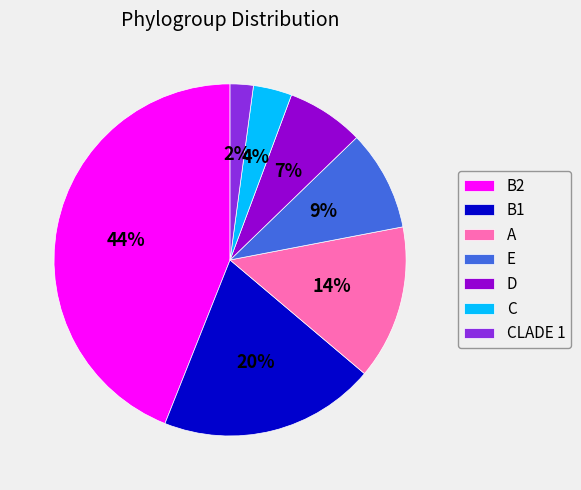

Does any single category account for the majority?

No